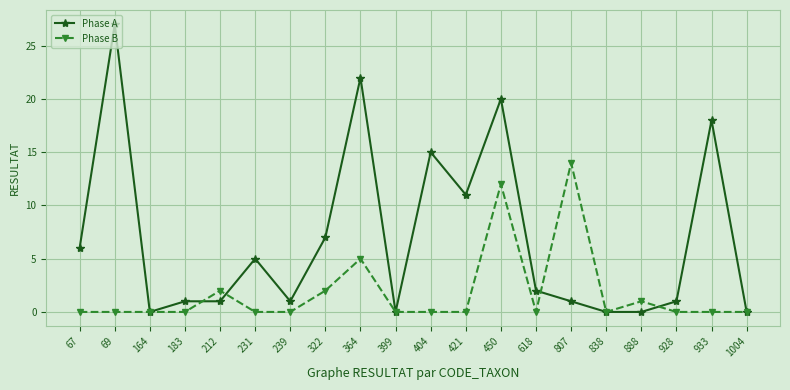

Which series has the largest range (max minus min)?

Phase A